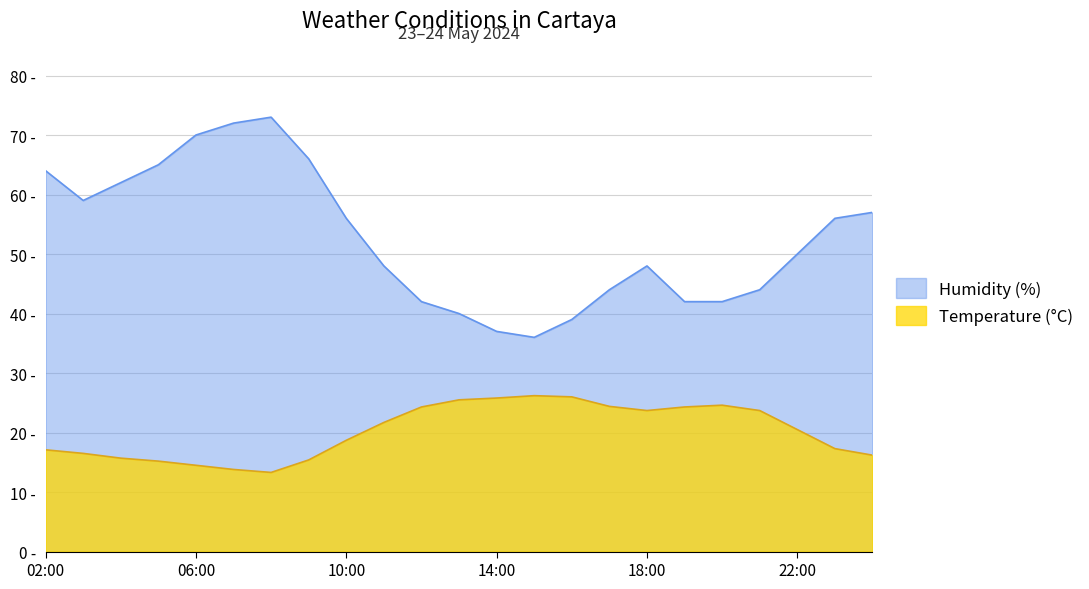

In Temperature (°C), how many points are lower than both neighbors (excluding endpoints)?

2